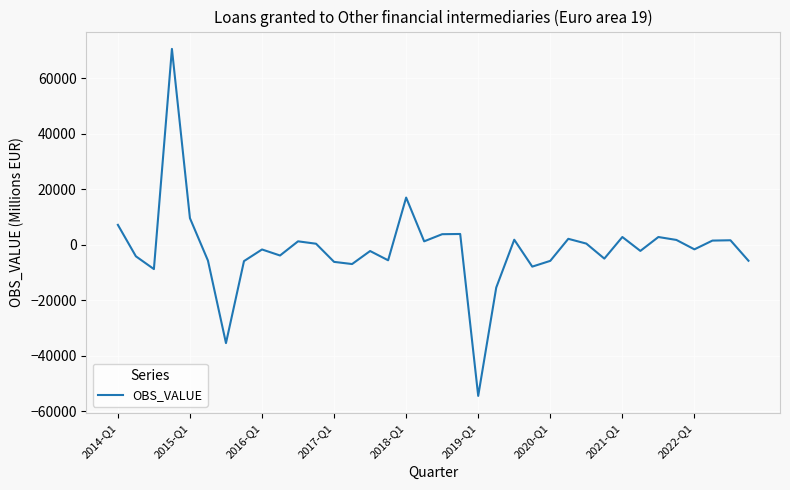

What is the maximum value shown in the chart?

70540.0